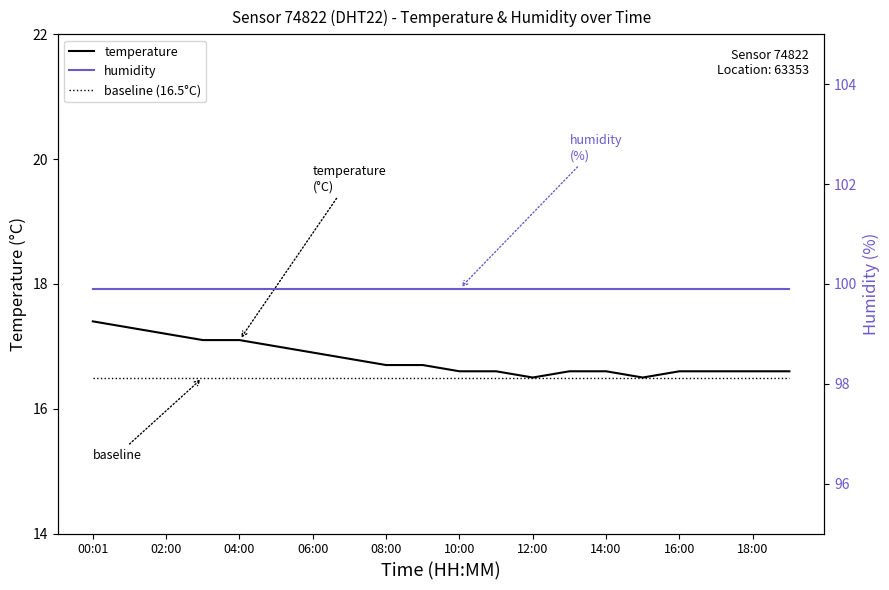

Between 08:00 and 17, which series saw the biggest shift?

temperature